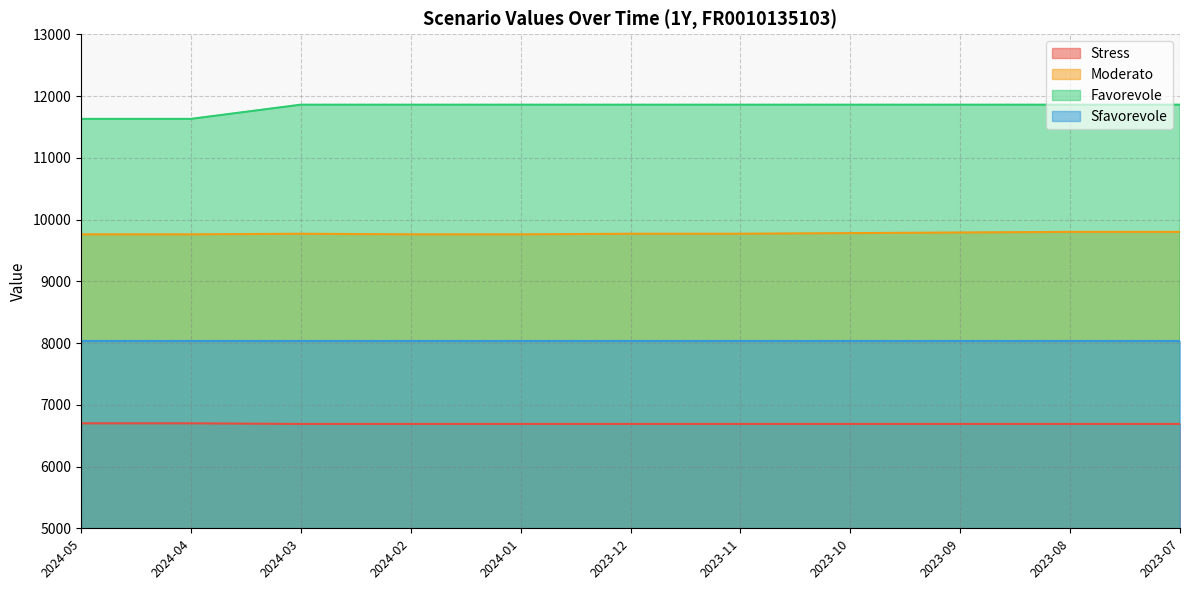

True or false: Stress has a value of 2421 at 2024-03.

False